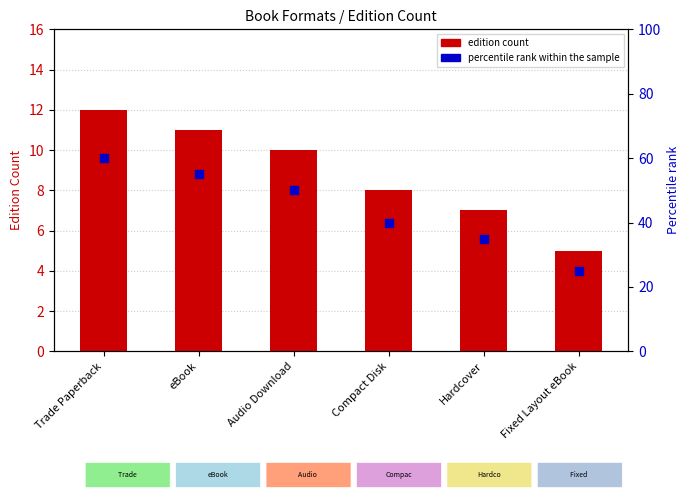

Which series reaches the minimum Y coordinate?

edition count